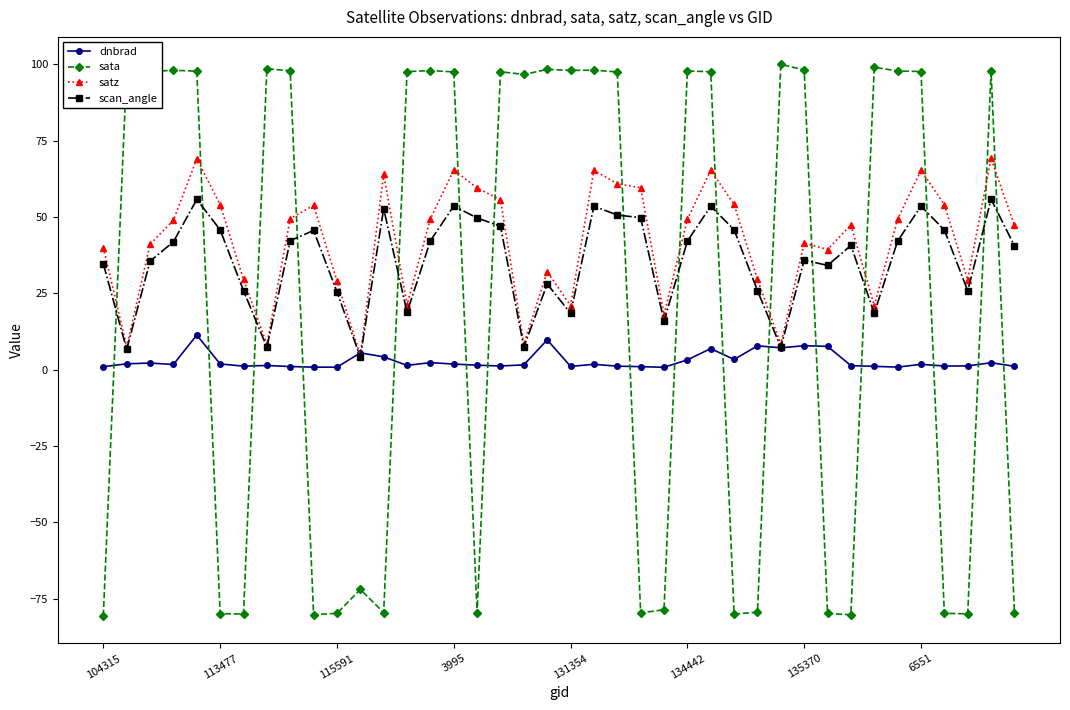

What is the greatest value displayed?

99.9